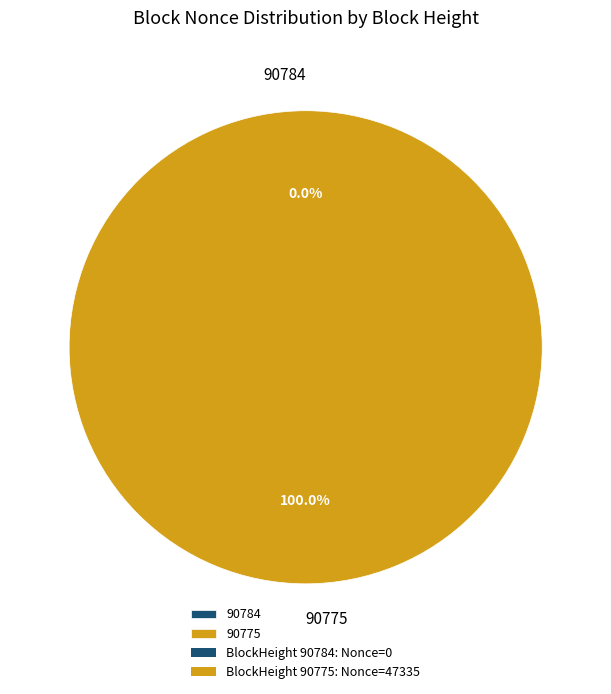

To the nearest percent, what portion does 90775 represent?

100%